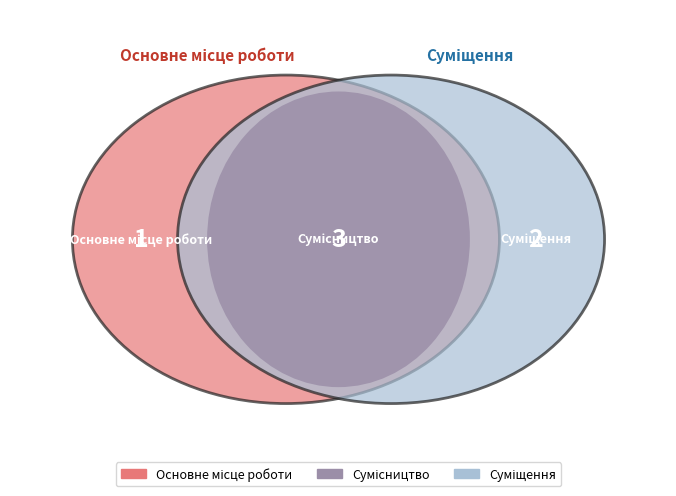

Does Суміщення represent more than half of the total?

No